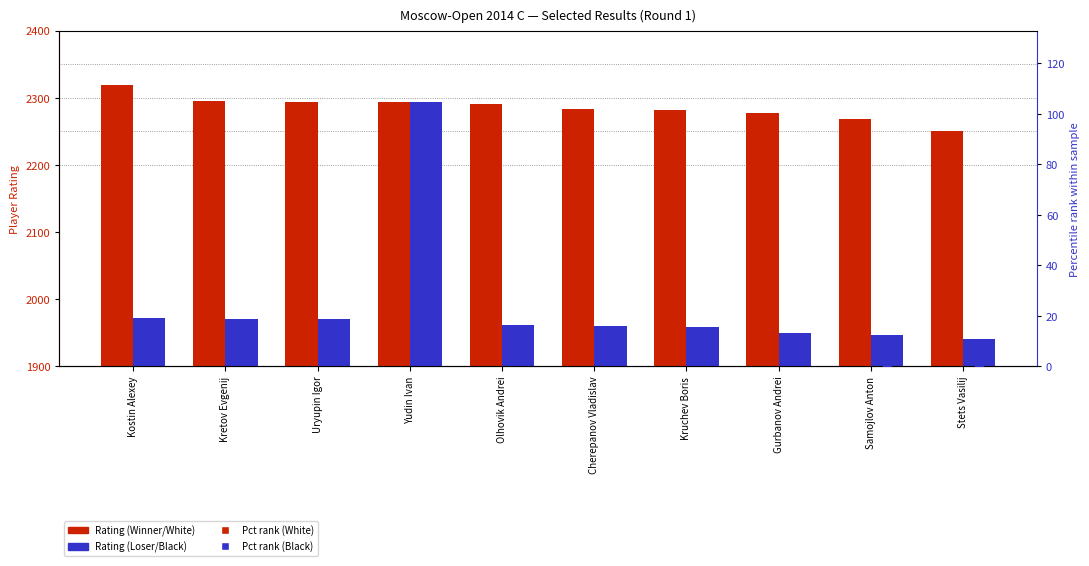

At which category is the sum across all series the highest?

Yudin Ivan